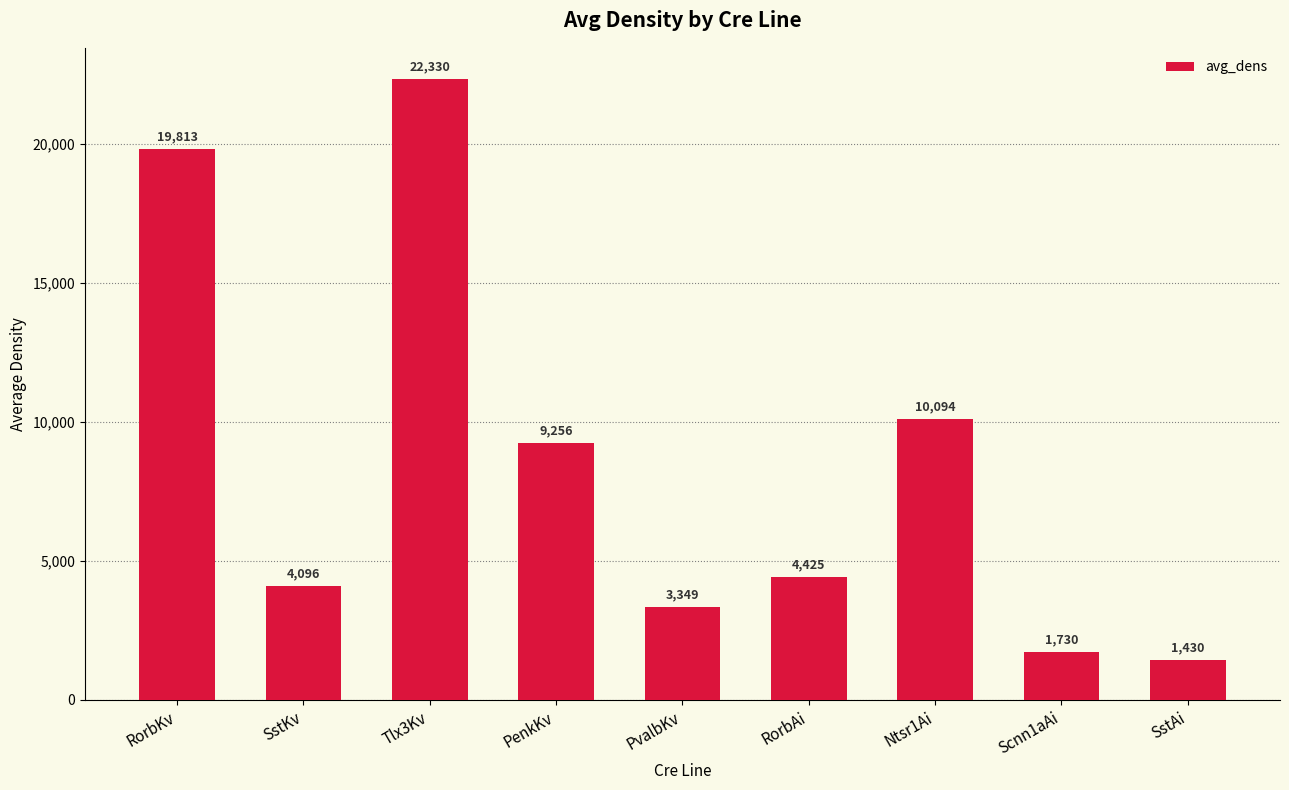

Does the chart contain any negative values?

No